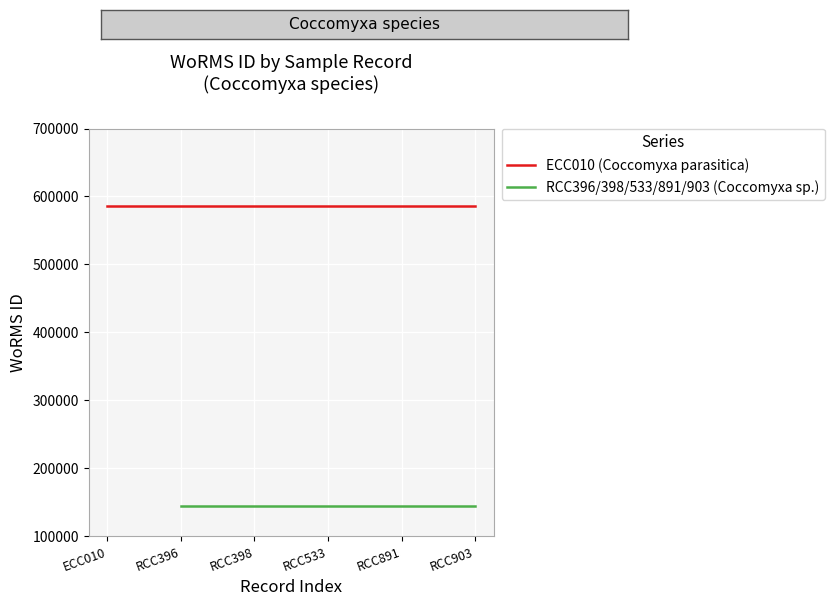

The value of ECC010 (Coccomyxa parasitica) at RCC396 is 762616.6. True or false?

False